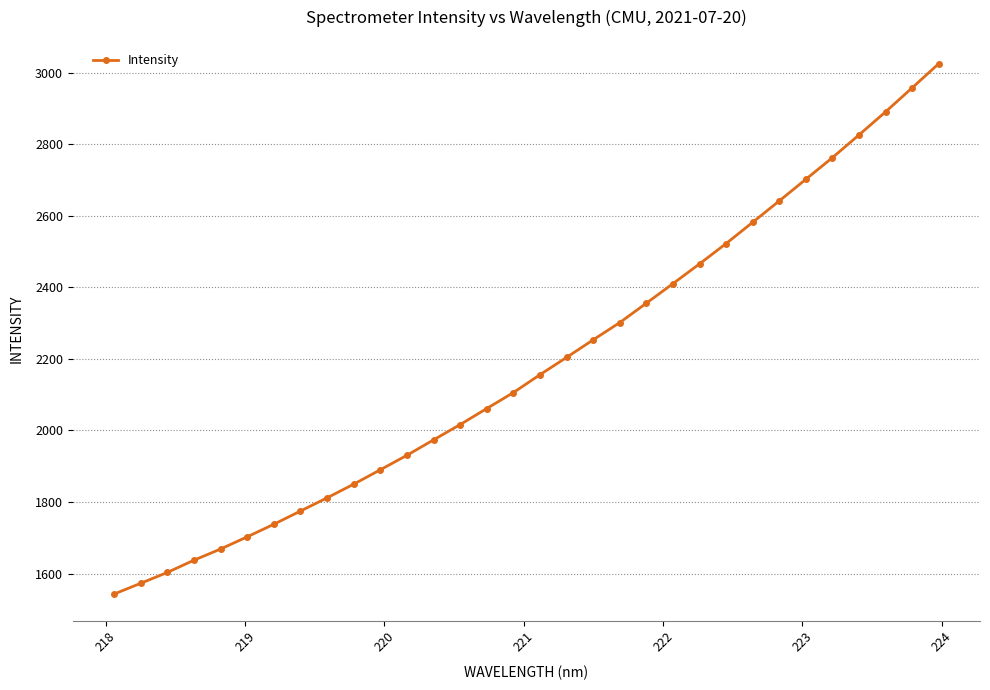

Count the number of data series in this chart.

1